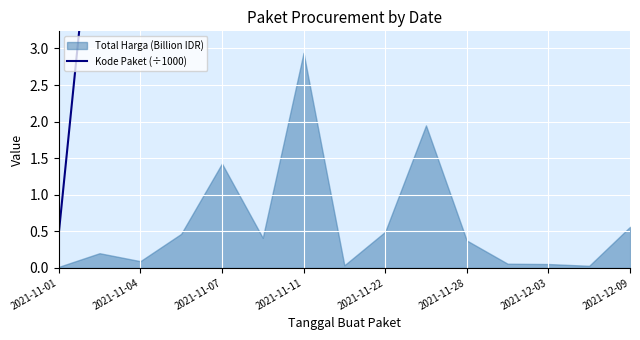

What is the sum of all values?

842.2